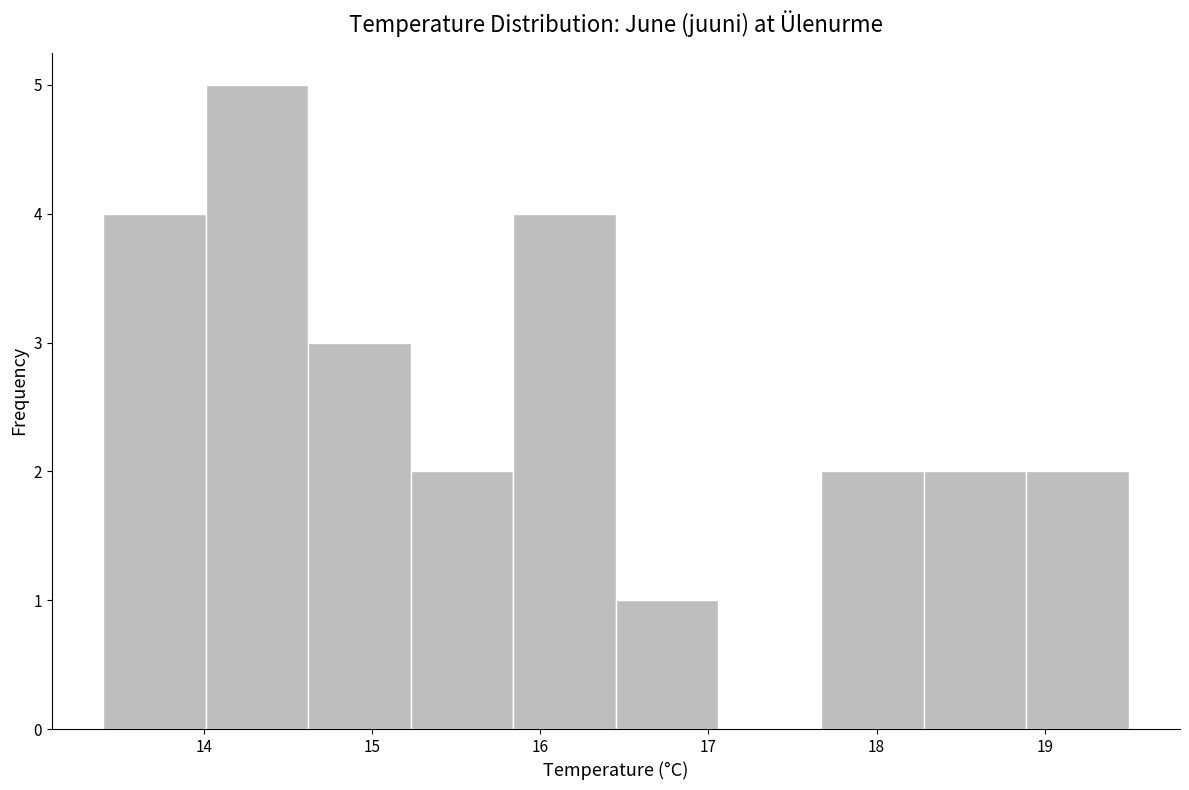

Reading left to right, transcribe this chart: for each bar, give the range it covers on the x-axis and its height. Neither the bar edges nor the heights are printed on the chart, so give them approximately, as read against the axes.

13.40 to 14.01: 4
14.01 to 14.62: 5
14.62 to 15.23: 3
15.23 to 15.84: 2
15.84 to 16.45: 4
16.45 to 17.06: 1
17.06 to 17.67: 0
17.67 to 18.28: 2
18.28 to 18.89: 2
18.89 to 19.50: 2